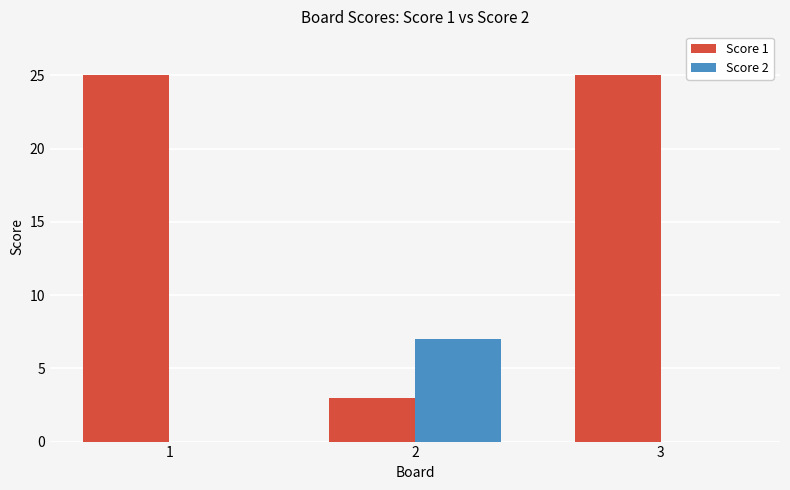

The value of Score 2 at 2 is 7. True or false?

True